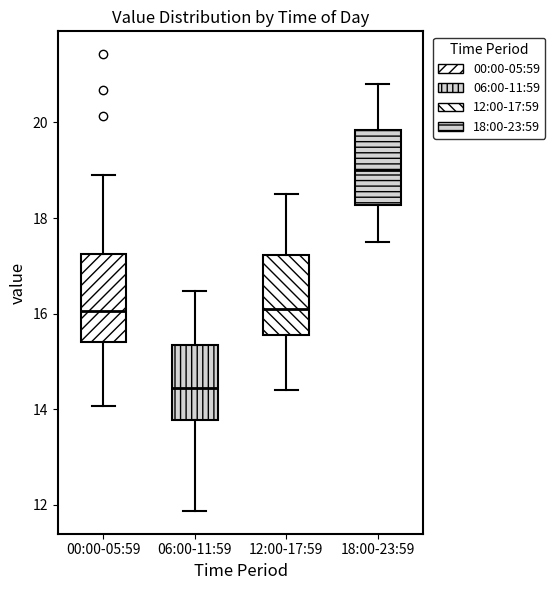

Where is the upper edge of the box for 18:00-23:59 on the y-axis? The values are not printed on the chart, so give them approximately, as read against the axis.

19.8